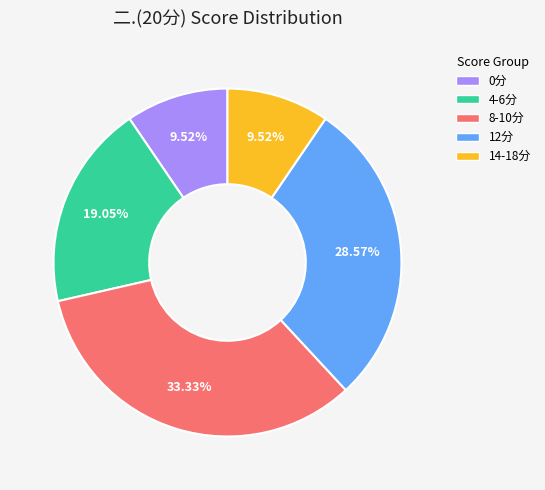

Is there a majority slice in this chart?

No